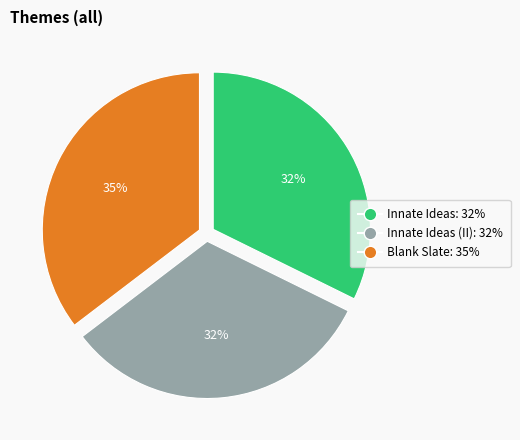

Is there any slice that represents more than half of the pie?

No